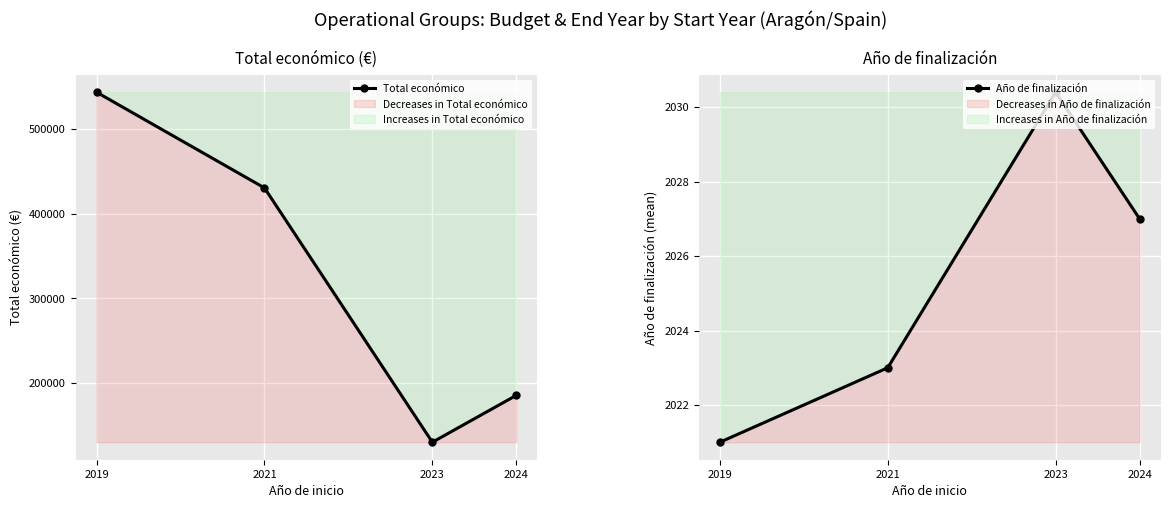

True or false: Total económico and Año de finalización cross at least once.

False